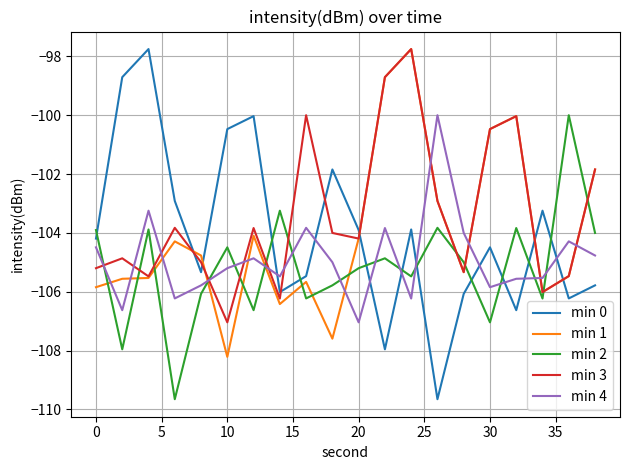

What is the smallest value displayed?

-109.7